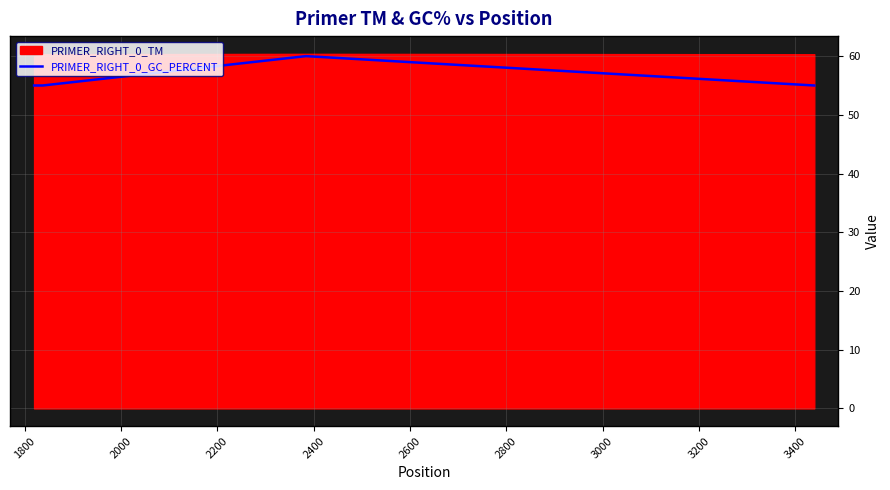

How many interior local peaks does the PRIMER_RIGHT_0_GC_PERCENT series have?

1